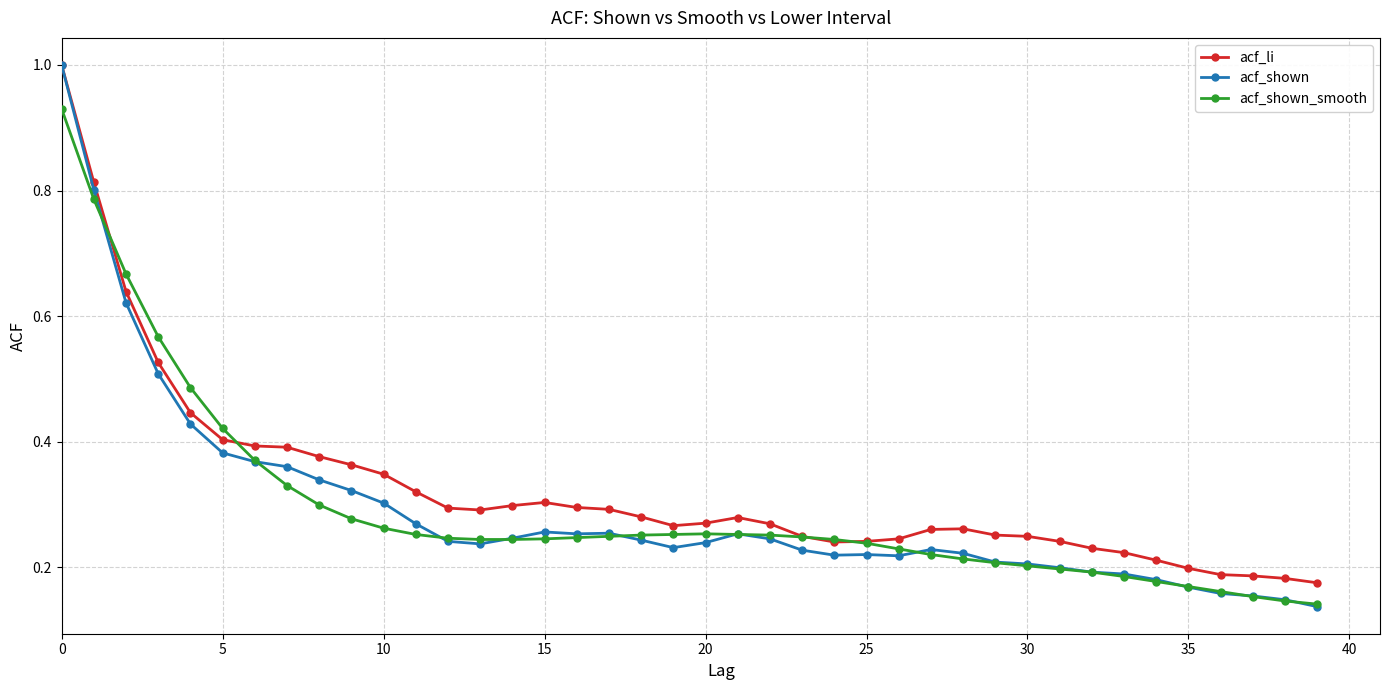

At how many categories does at least one series exceed 0?

40